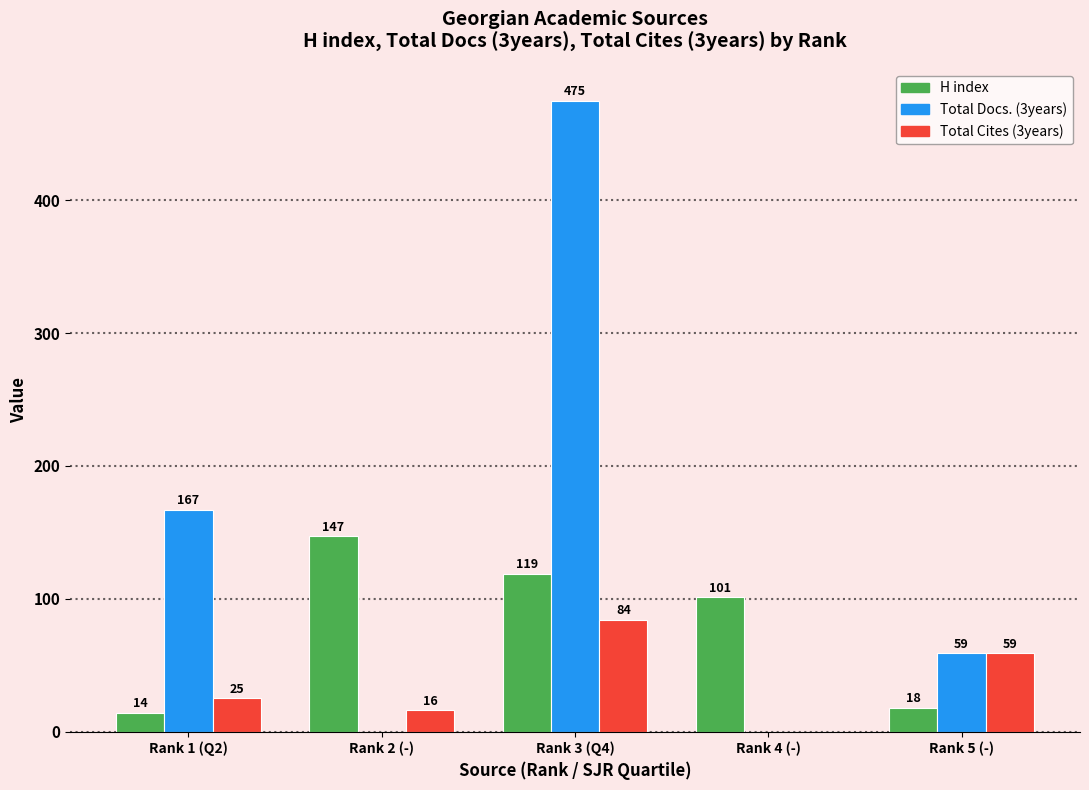

Which series changed the most between Rank 4 (-) and Rank 5 (-)?

H index